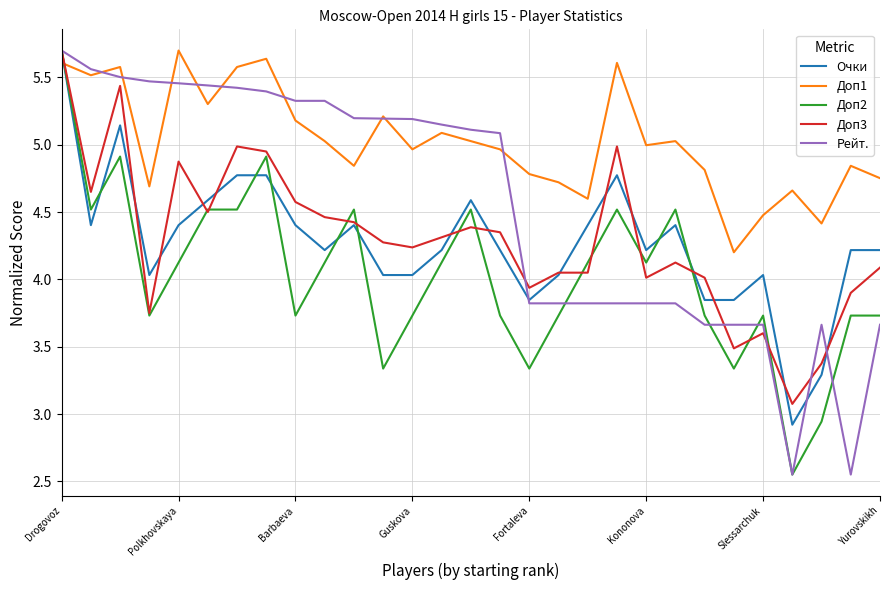

True or false: Доп2 and Доп1 cross at least once.

True